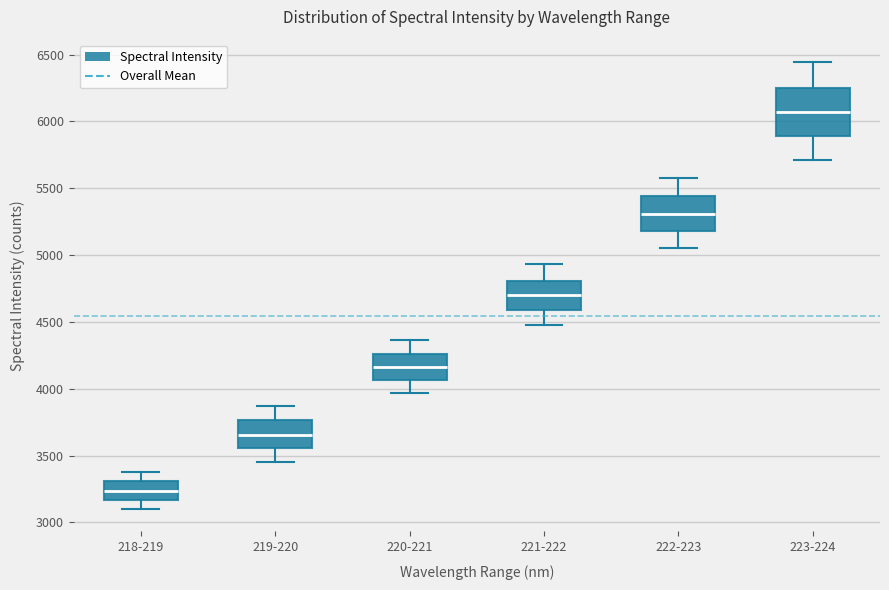

Reading left to right, read every box against the y-axis: the position of its median line, the range the box covers, and the ends of its whiskers. The values are not printed on the chart, so give them approximately, as read against the axis.

218-219: median 3250, box 3150 to 3300, whiskers 3100 to 3400
219-220: median 3650, box 3550 to 3750, whiskers 3450 to 3850
220-221: median 4150, box 4050 to 4250, whiskers 3950 to 4350
221-222: median 4700, box 4600 to 4800, whiskers 4500 to 4950
222-223: median 5300, box 5200 to 5450, whiskers 5050 to 5600
223-224: median 6050, box 5900 to 6250, whiskers 5700 to 6450